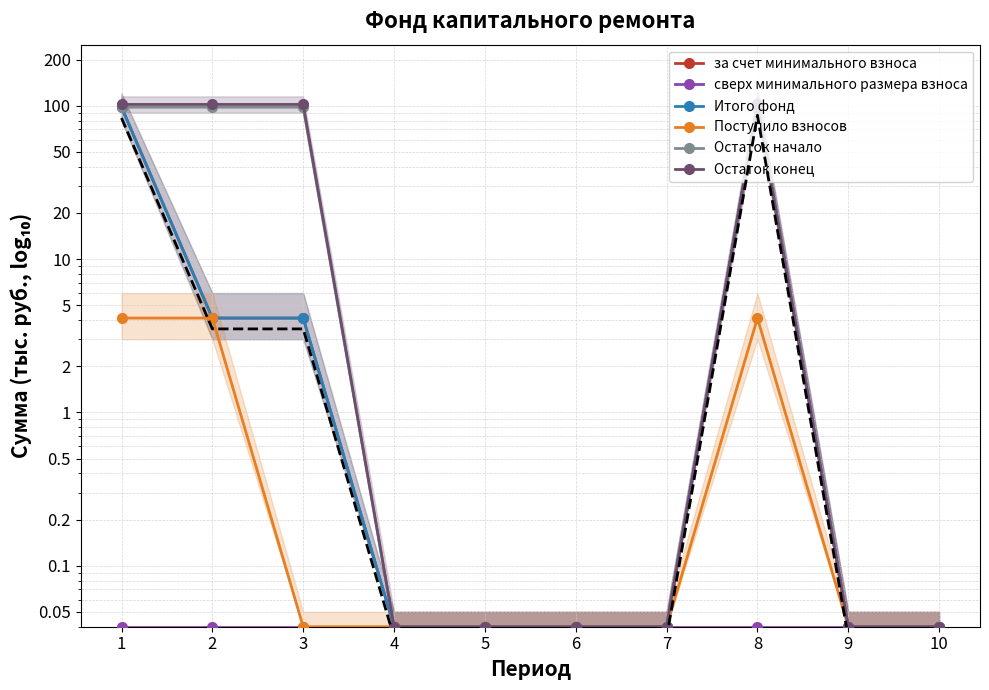

At how many categories does at least one series exceed 71?

4